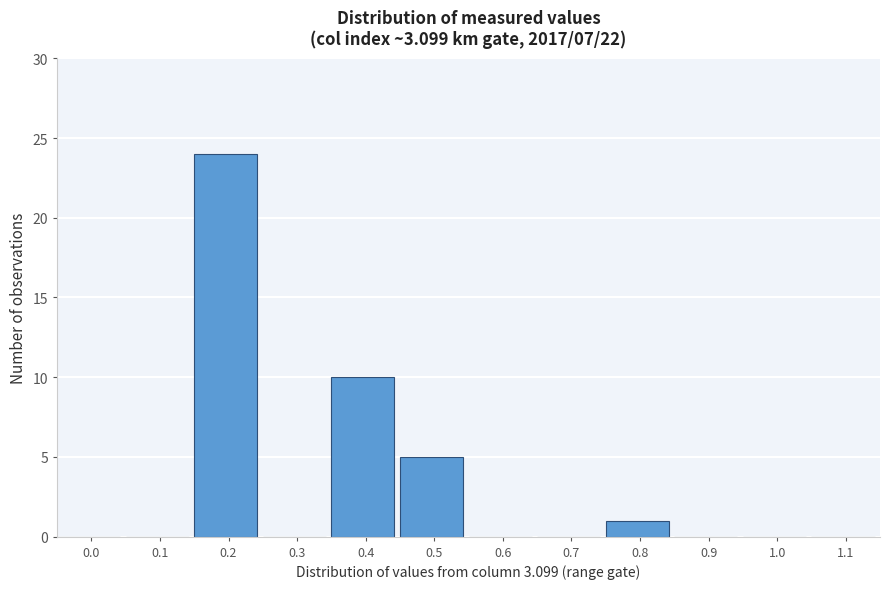

Reading left to right, transcribe all the data shown in this chart.

0.0=0	0.1=0	0.2=24	0.3=0	0.4=10	0.5=5	0.6=0	0.7=0	0.8=1	0.9=0	1.0=0	1.1=0